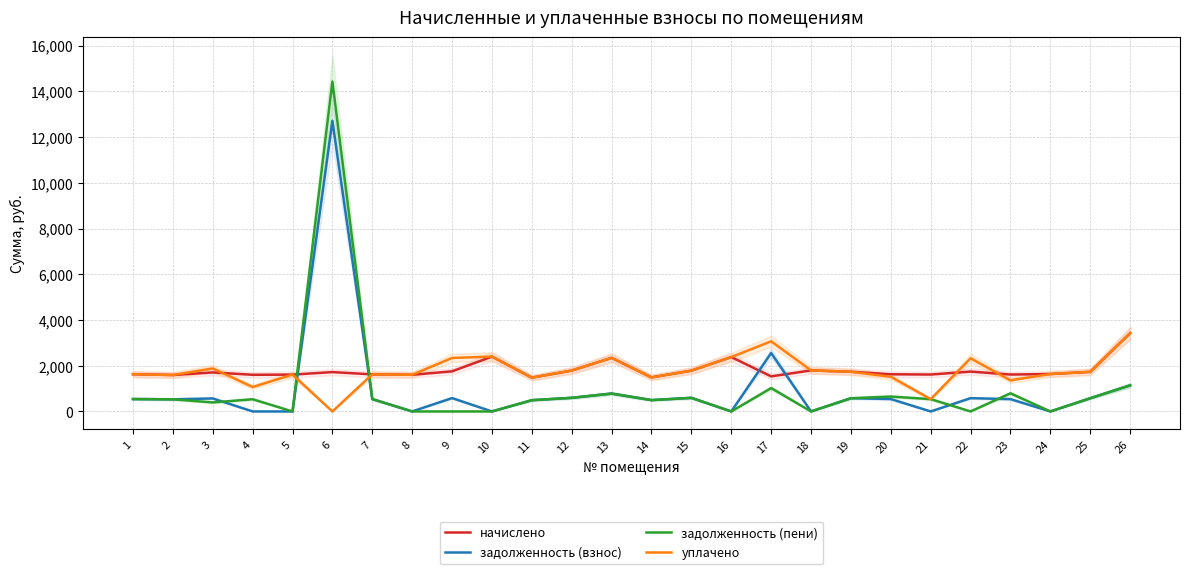

What is the total value across all series at 15?

4758.7